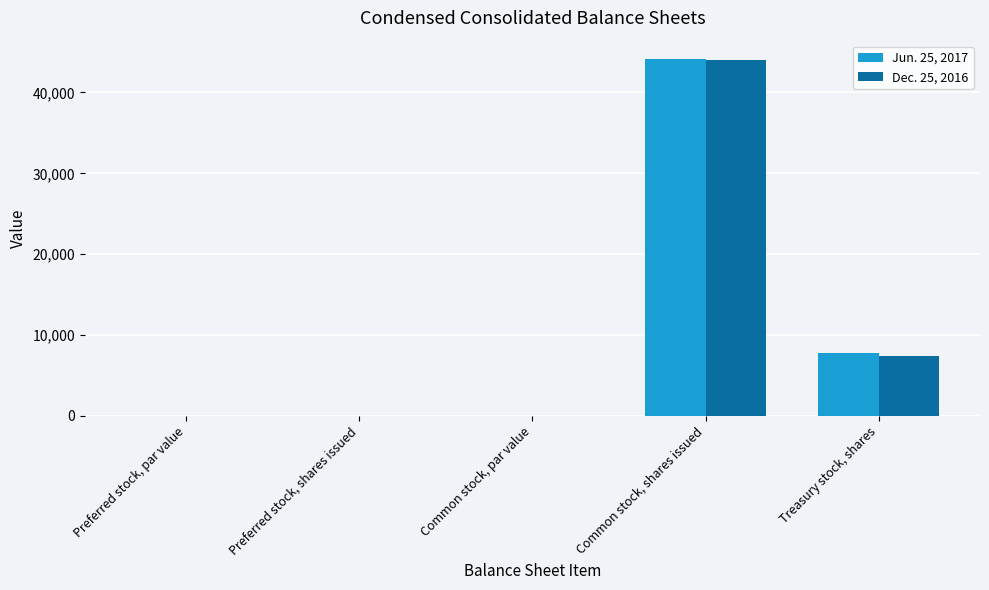

Is the value of Jun. 25, 2017 at Common stock, par value greater than the value of Dec. 25, 2016 at Treasury stock, shares?

No